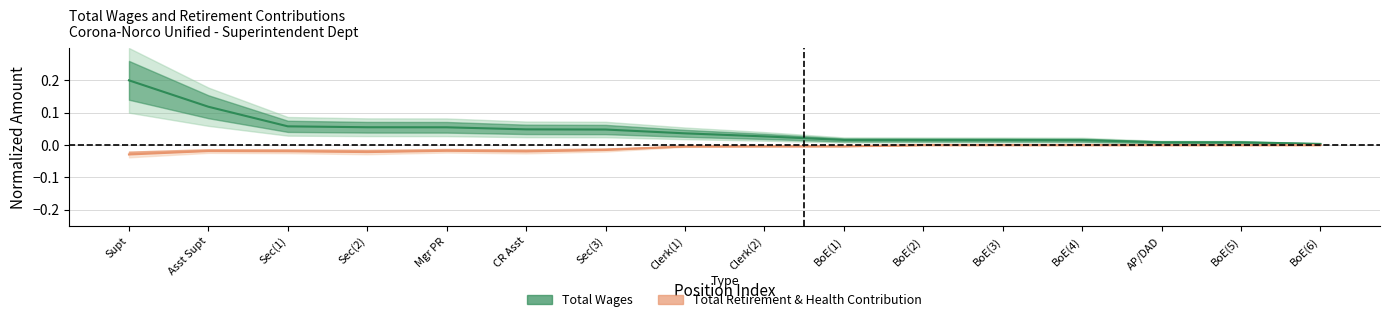

Count the number of data series in this chart.

2